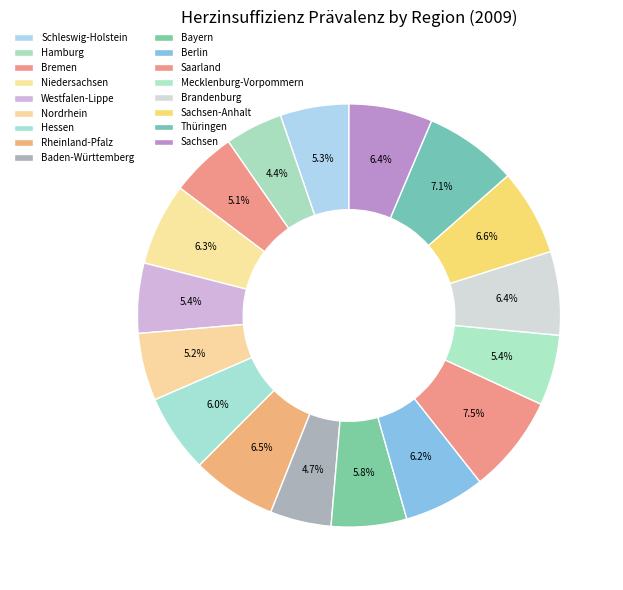

To the nearest percent, what percentage of the pie is Mecklenburg-Vorpommern?

5%